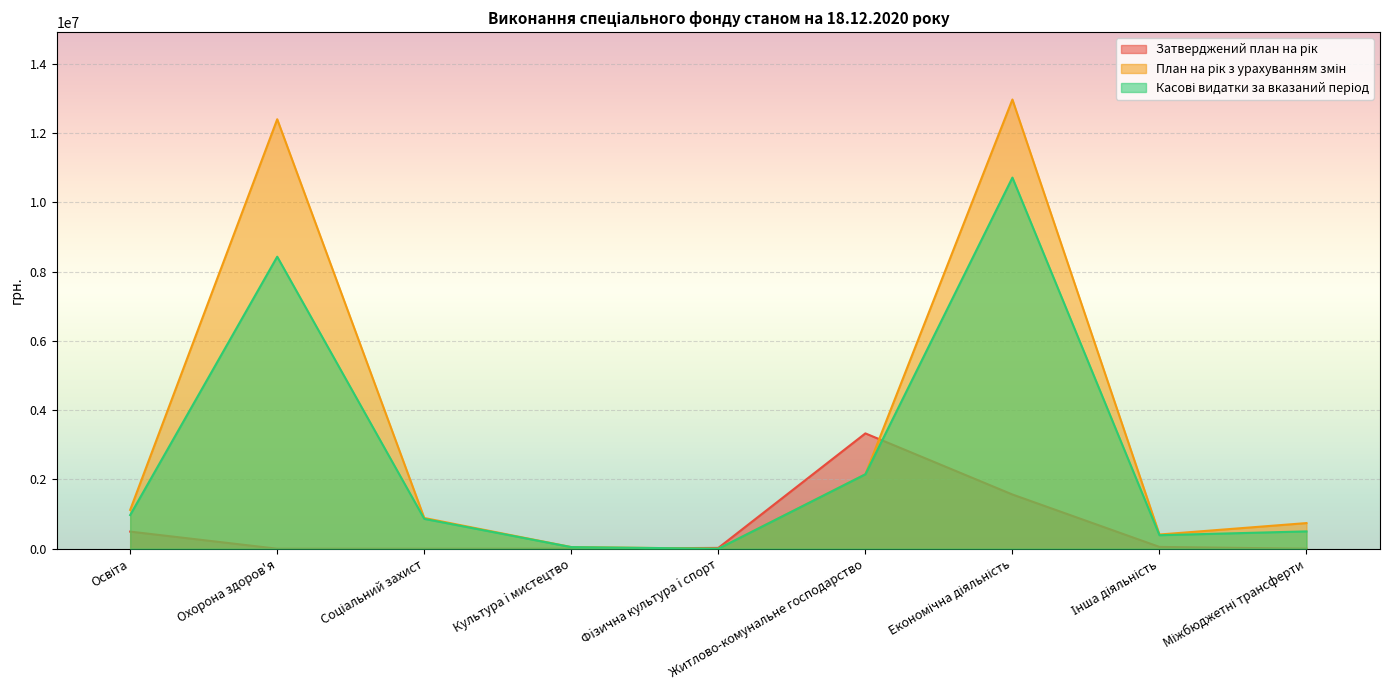

Count the number of categories in the chart.

9